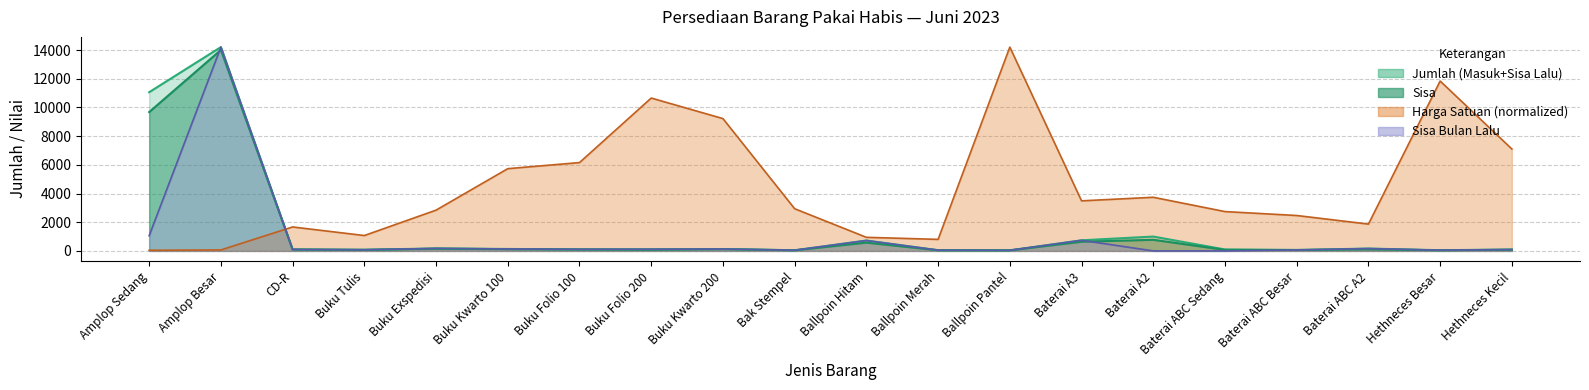

Reading left to right, extract all data points from this chart.

Harga Satuan: 44.9	67.3	1669.7	1071.6	2841.0	5731.8	6155.5	10653.8	9220.8	2940.7	947.0	803.7	14205.0	3488.9	3738.2	2741.3	2467.2	1869.1	11837.5	7102.5
Sisa: 9675.0	14005.0	100.0	73.0	151.0	122.0	102.0	82.0	127.0	43.0	577.0	44.0	41.0	640.0	775.0	71.0	64.0	109.0	47.0	83.0
Jumlah (Masuk+Sisa Lalu): 11060.0	14205.0	100.0	80.0	174.0	136.0	110.0	116.0	130.0	46.0	724.0	52.0	41.0	740.0	1000.0	100.0	64.0	166.0	49.0	94.0
Sisa Bulan Lalu: 1060.0	14205.0	100.0	80.0	174.0	136.0	110.0	116.0	130.0	46.0	724.0	52.0	41.0	740.0	0.0	0.0	64.0	166.0	49.0	94.0